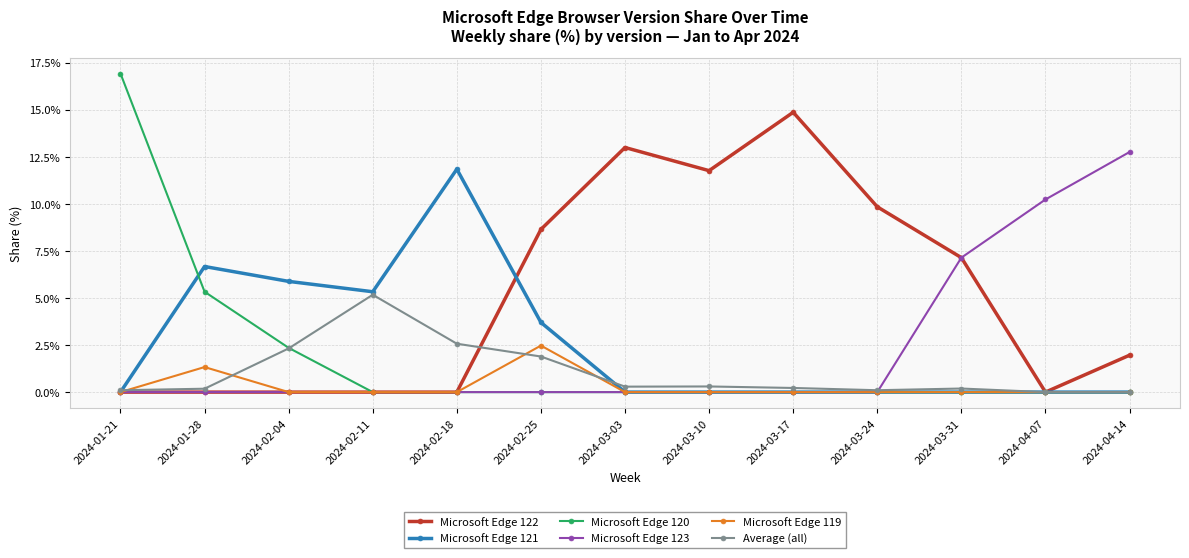

True or false: Microsoft Edge 119 has more than 1 interior local peaks.

True